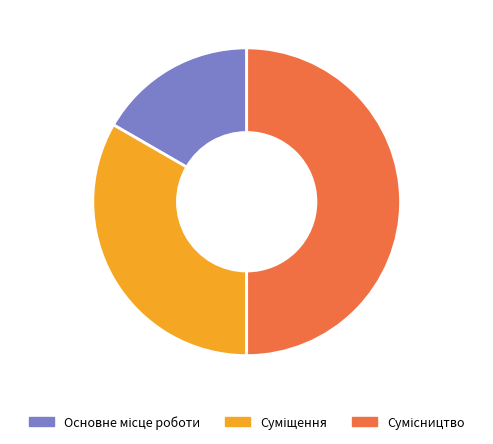

How many segments does this pie chart have?

3